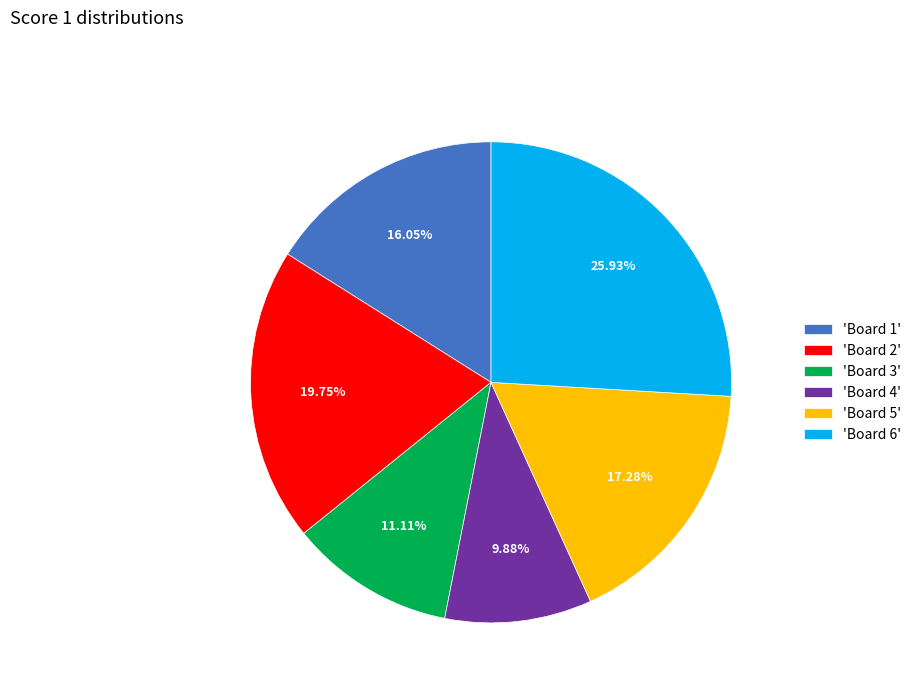

Does 'Board 3' represent more than half of the total?

No